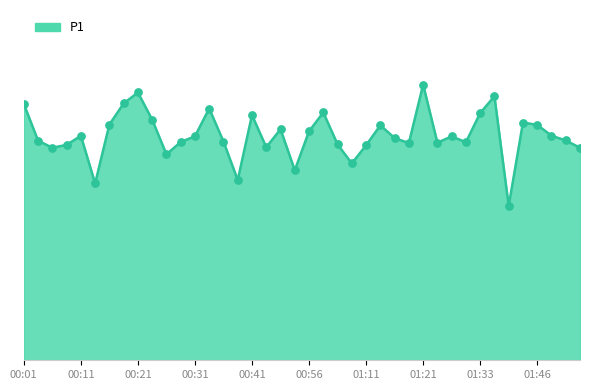

Is this an area chart (filled region under the line)?

Yes